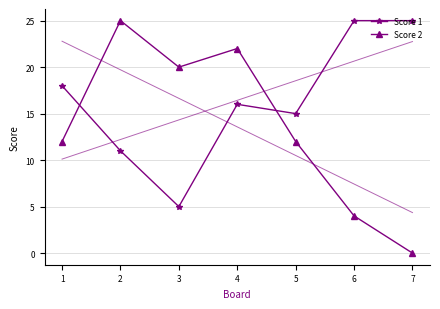

Count the Score 1 values in the range 11 to 25.

6